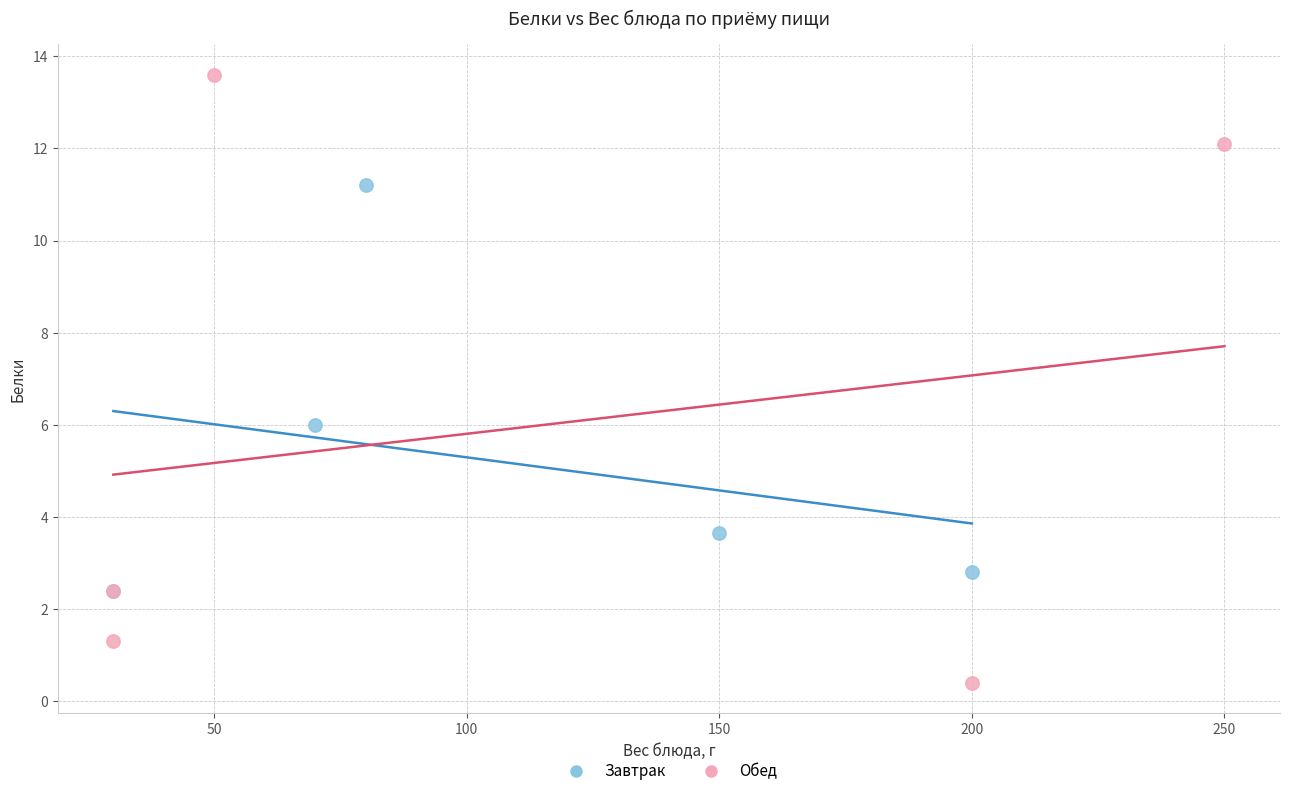

Which series reaches the minimum Y coordinate?

Обед